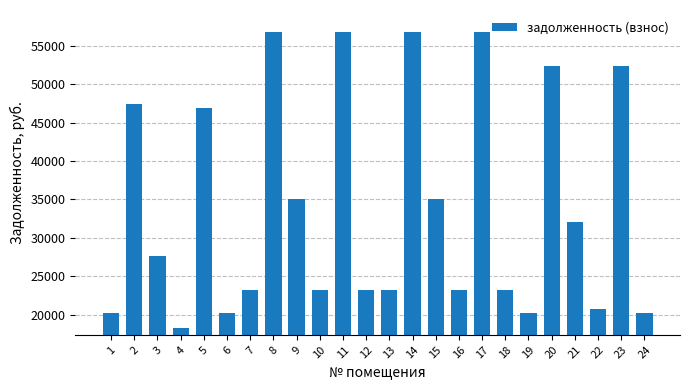

What is the maximum value shown in the chart?

56842.2